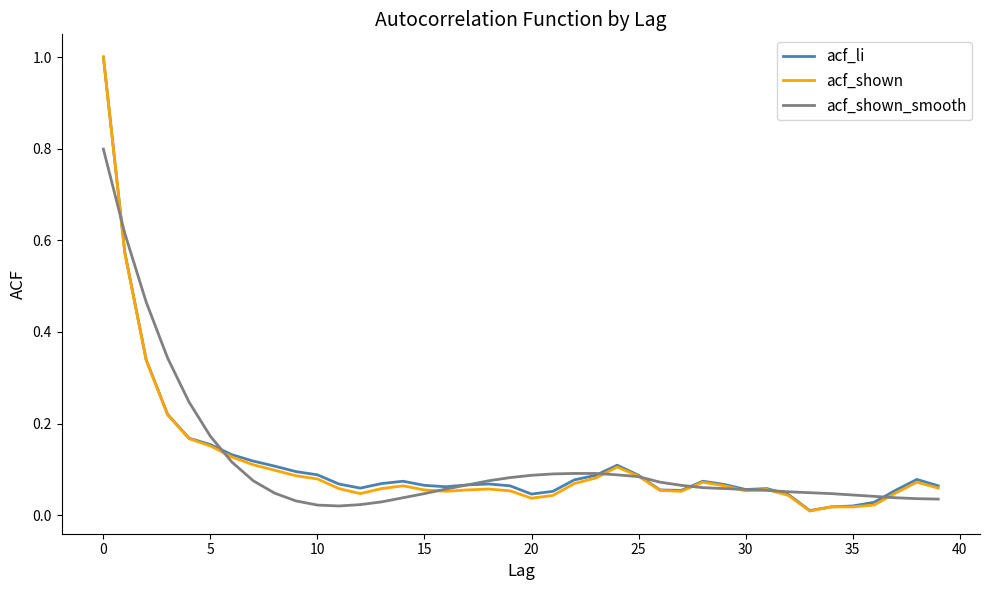

What is the maximum value for acf_li?

1.0